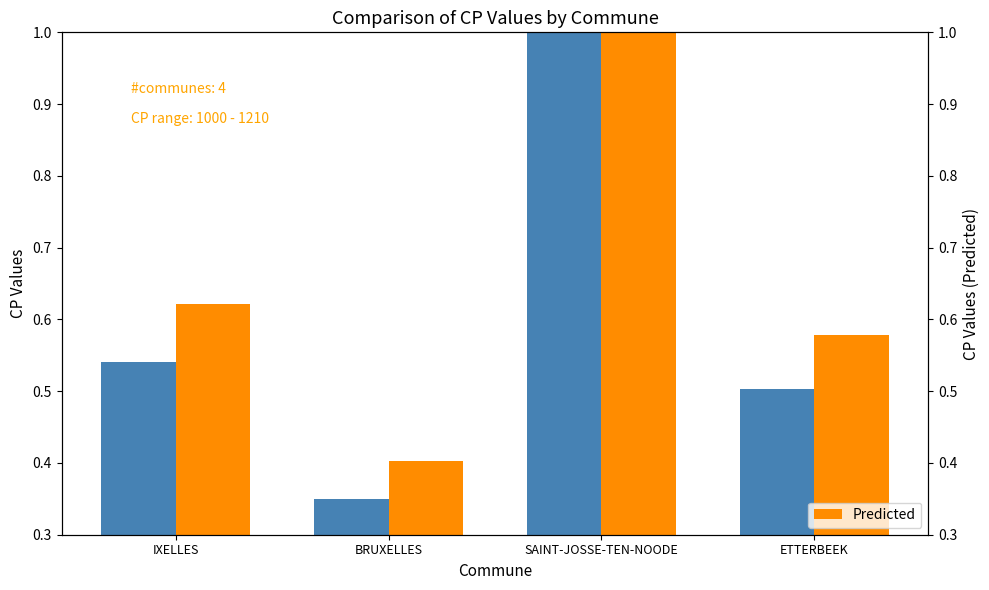

What is the difference between the maximum and minimum values in the Real series?

0.8